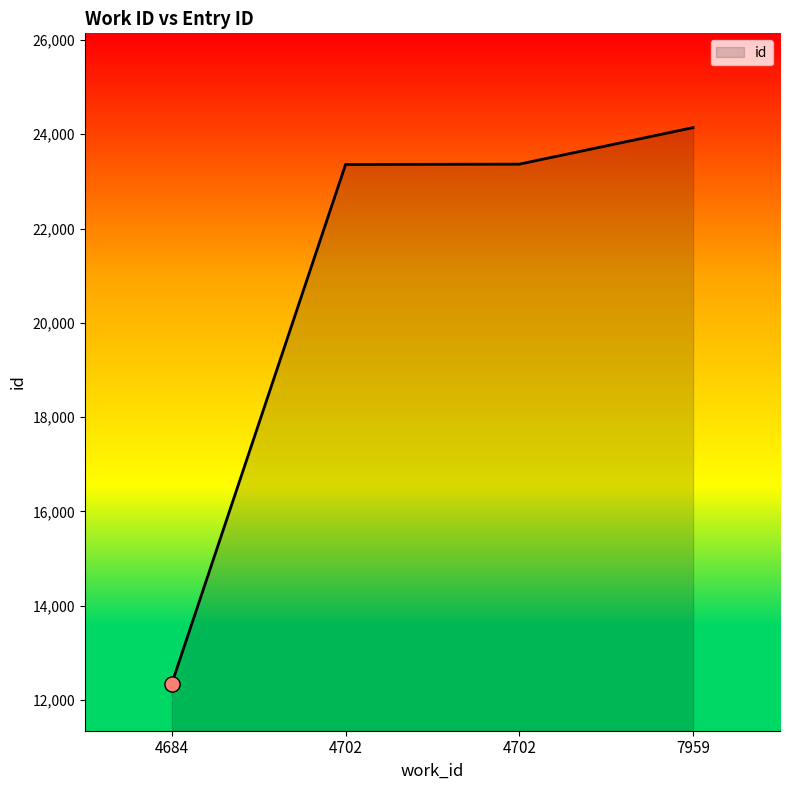

What is the change in value from 4702 to 7959?

+775